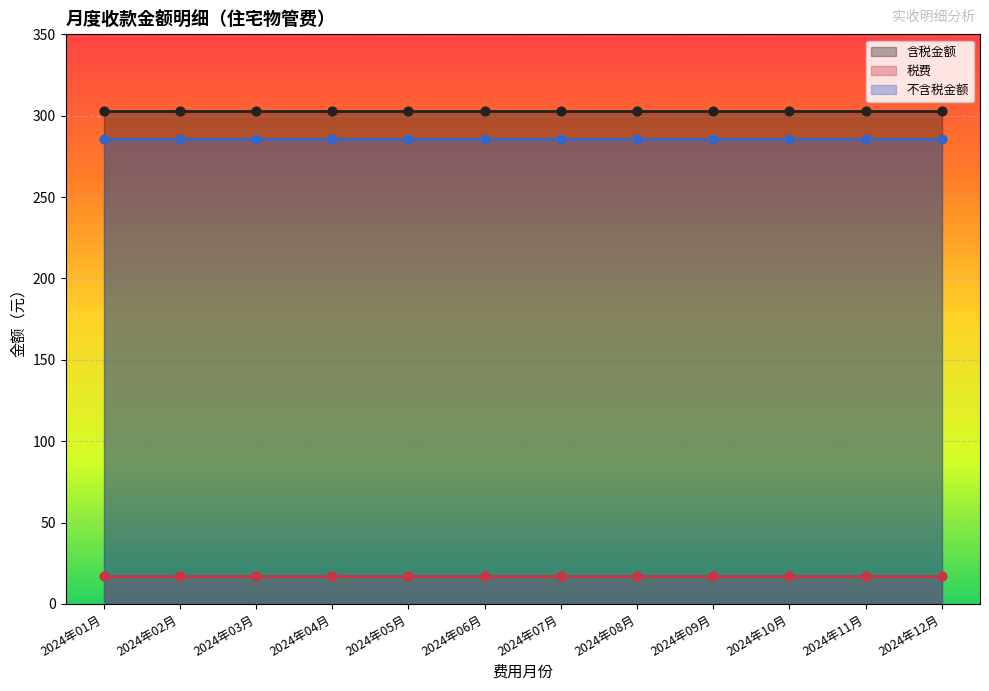

Which series has the widest spread of Y values?

含税金额